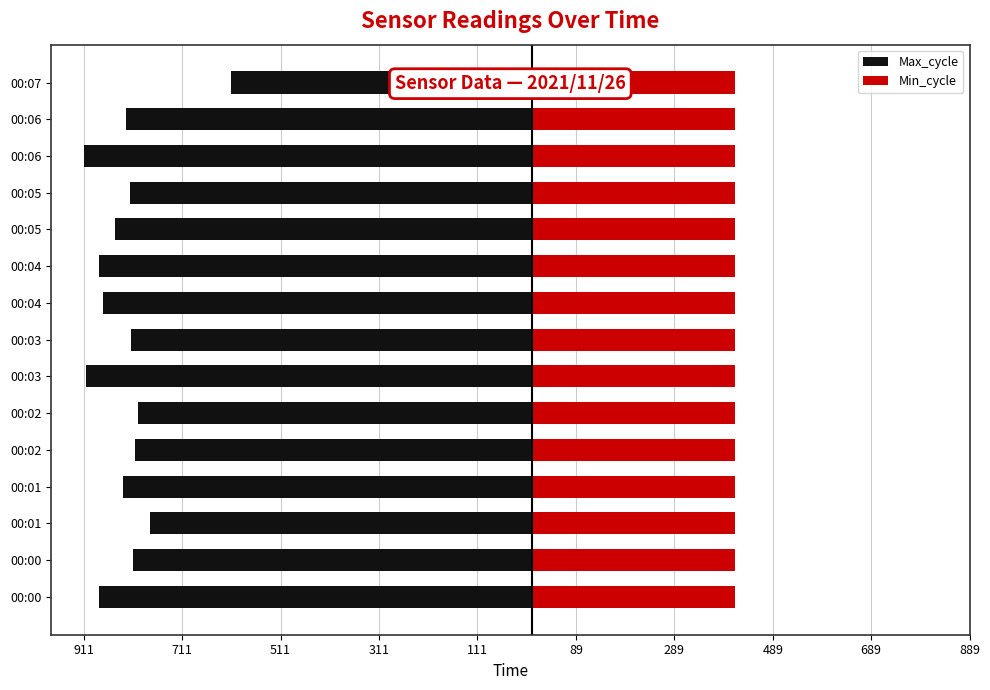

At how many categories does at least one series exceed -13?

15